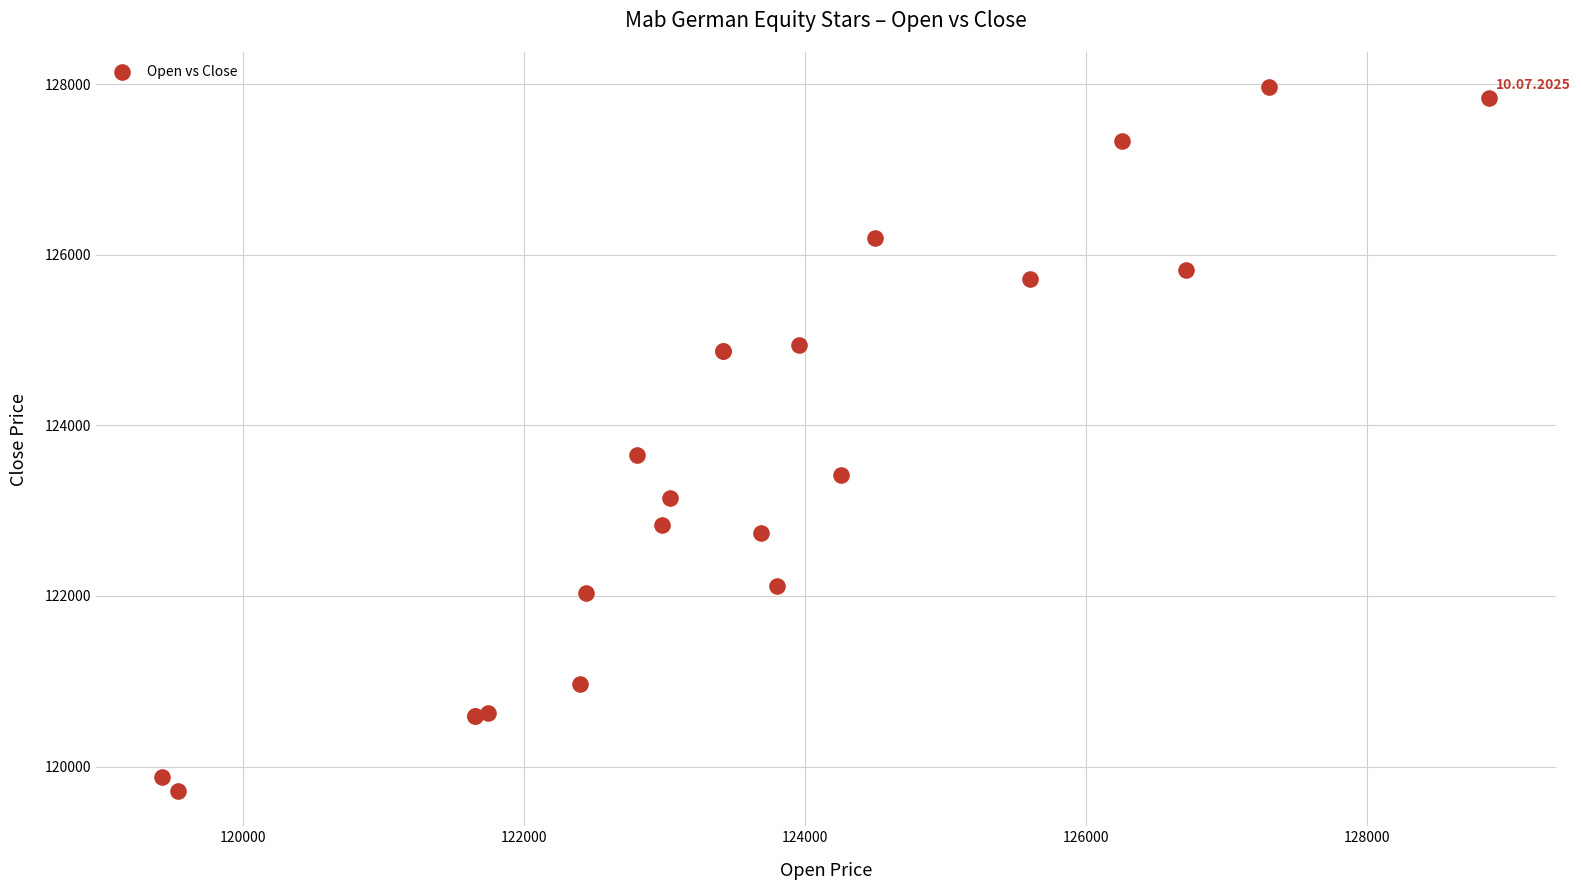

What Y value in the scatter plot is closest to 123837?

123658